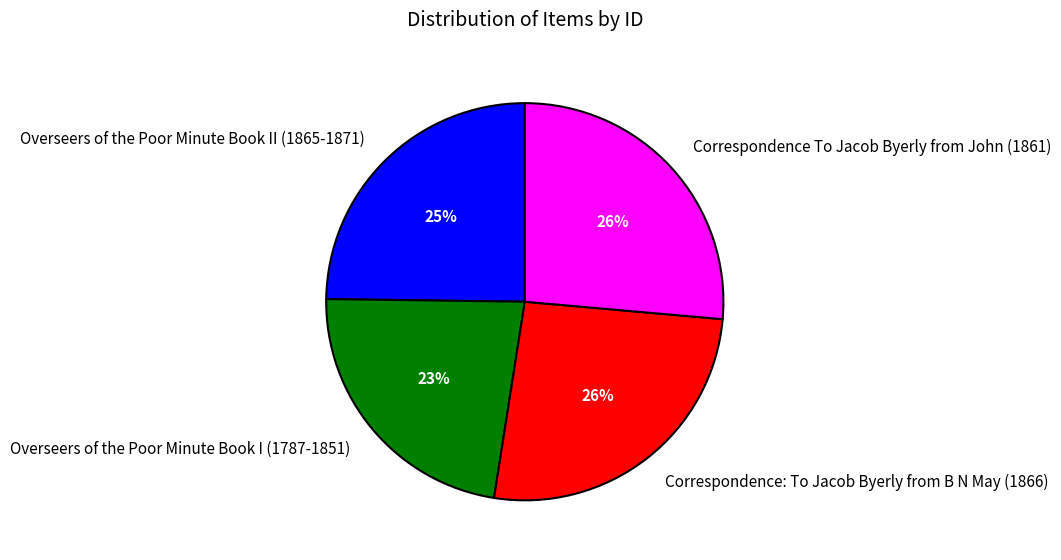

How many slices are in this pie chart?

4